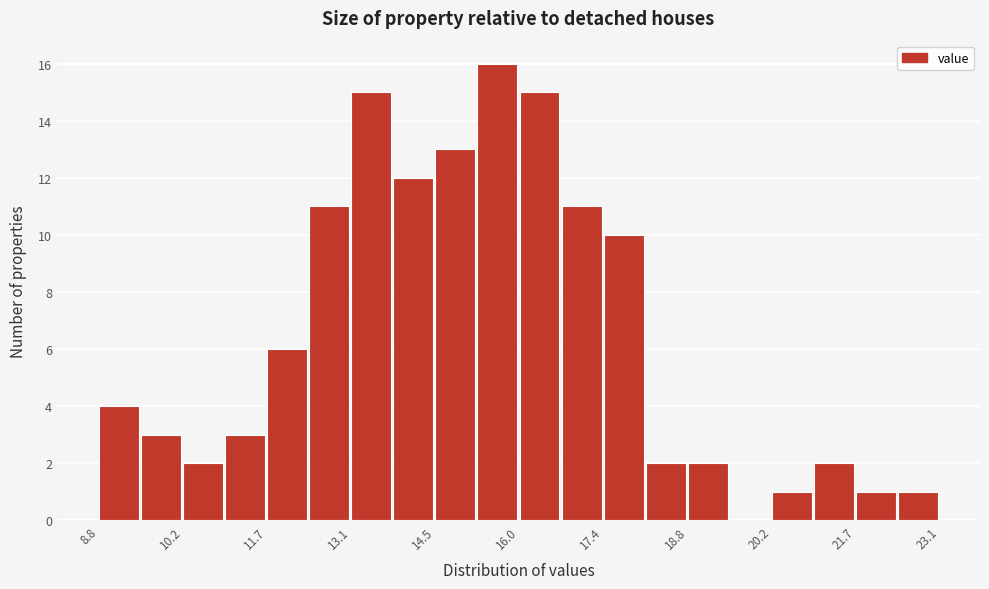

Around what value on the x-axis is the tallest bar? Give the approximate position of its centre, as read against the axis.

15.6